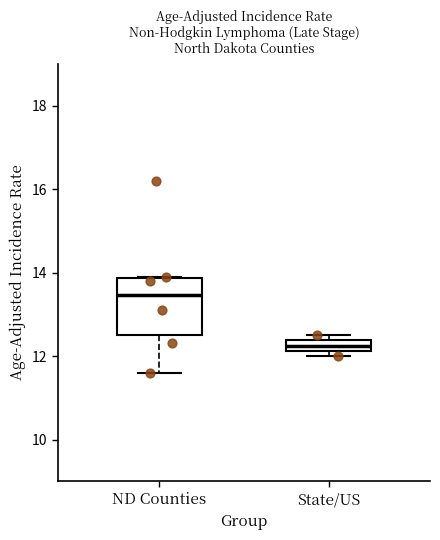

Which box has the highest median line?

ND Counties